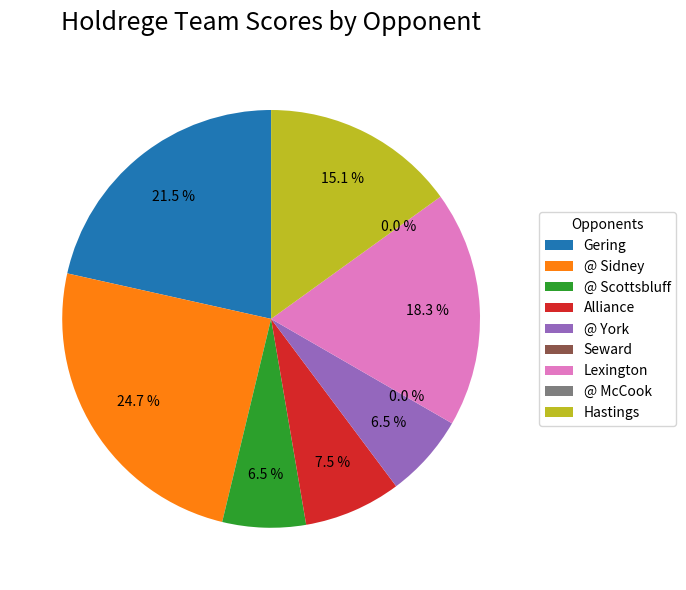

How many segments does this pie chart have?

9